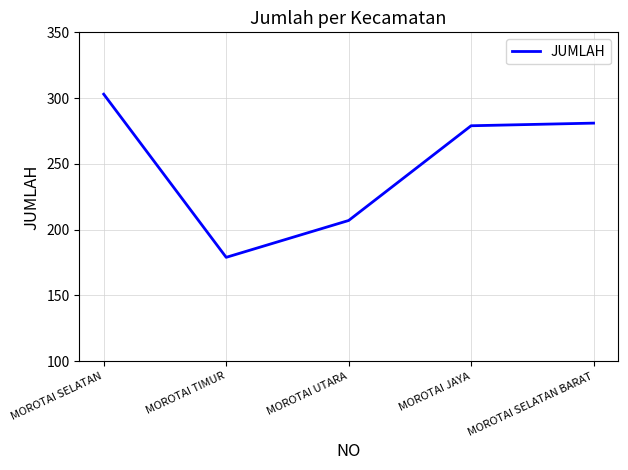

What position from the right is MOROTAI UTARA?

3